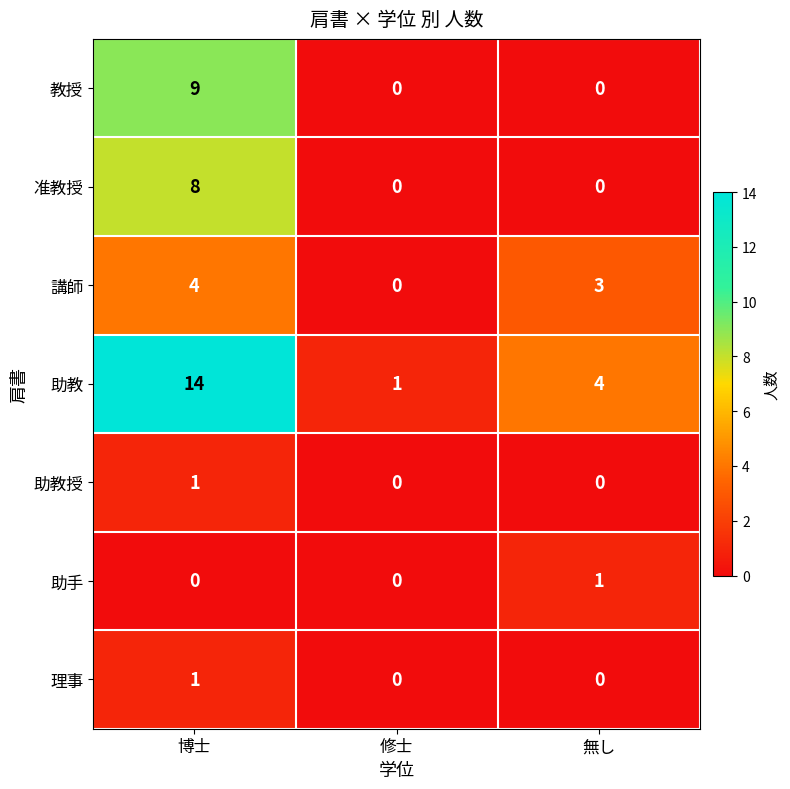

What is the sum of all 助教 values?

19